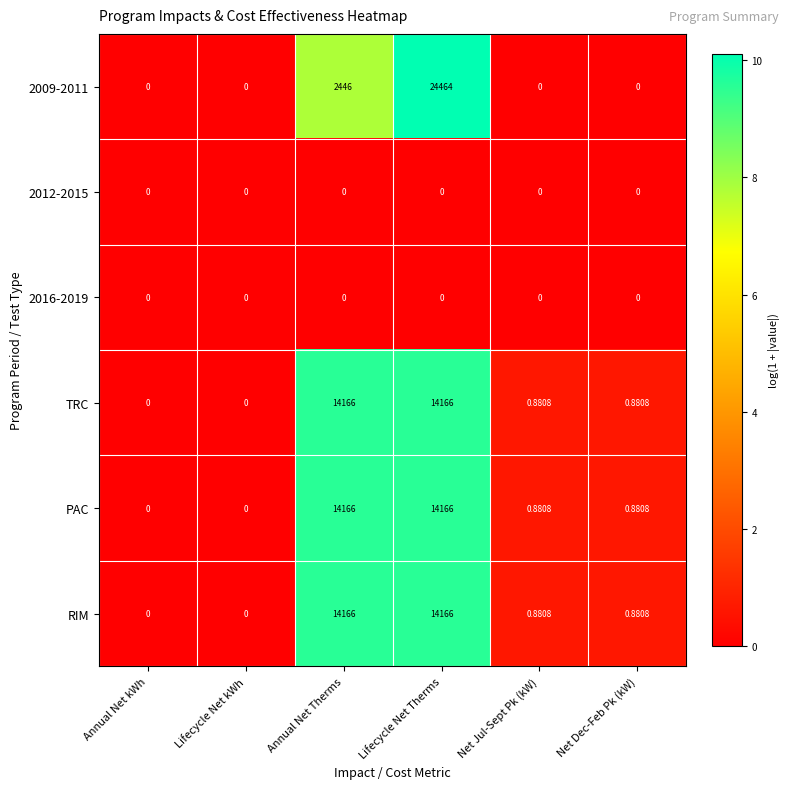

Which series changed the most between Lifecycle Net kWh and Net Jul-Sept Pk (kW)?

TRC